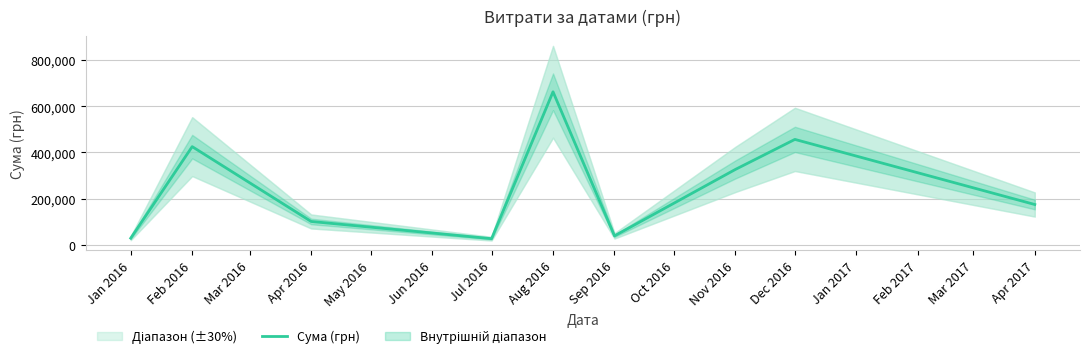

How many lines are shown in the chart?

1